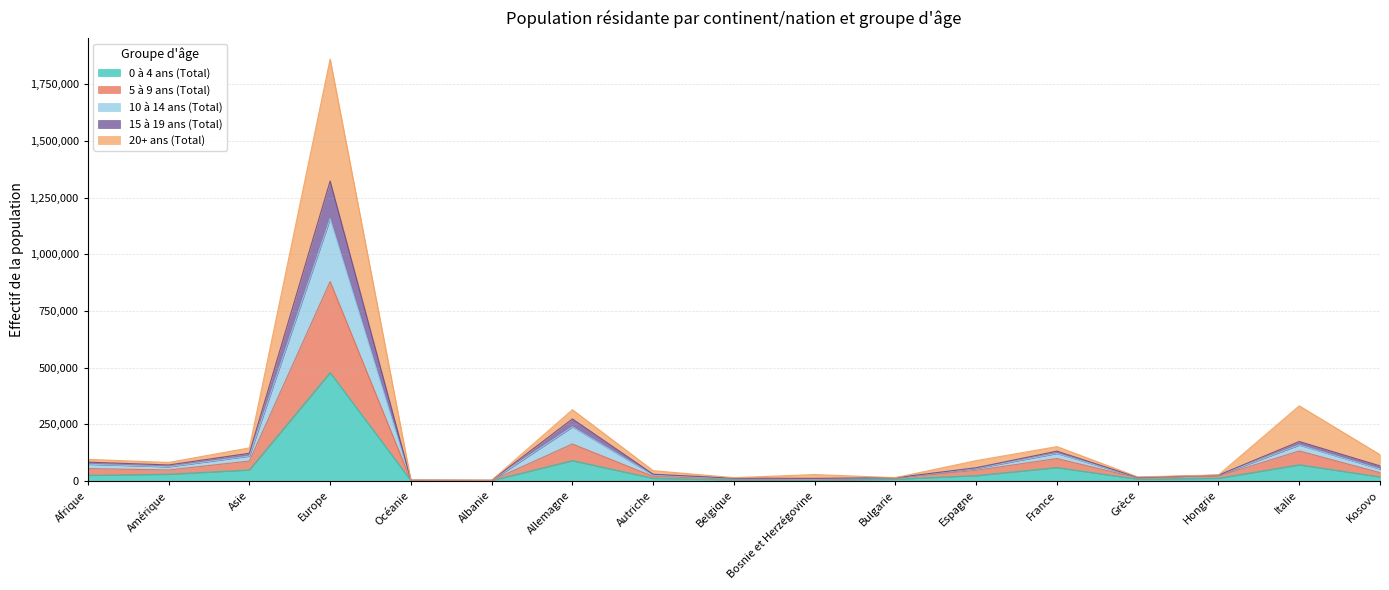

What is the label of the 16th point from the right?

Amérique